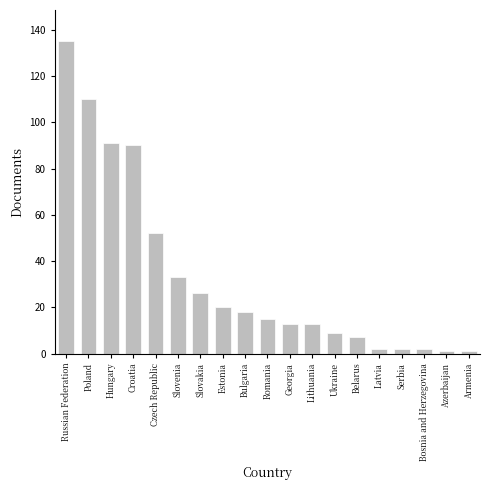

What is the sum of all values?

640